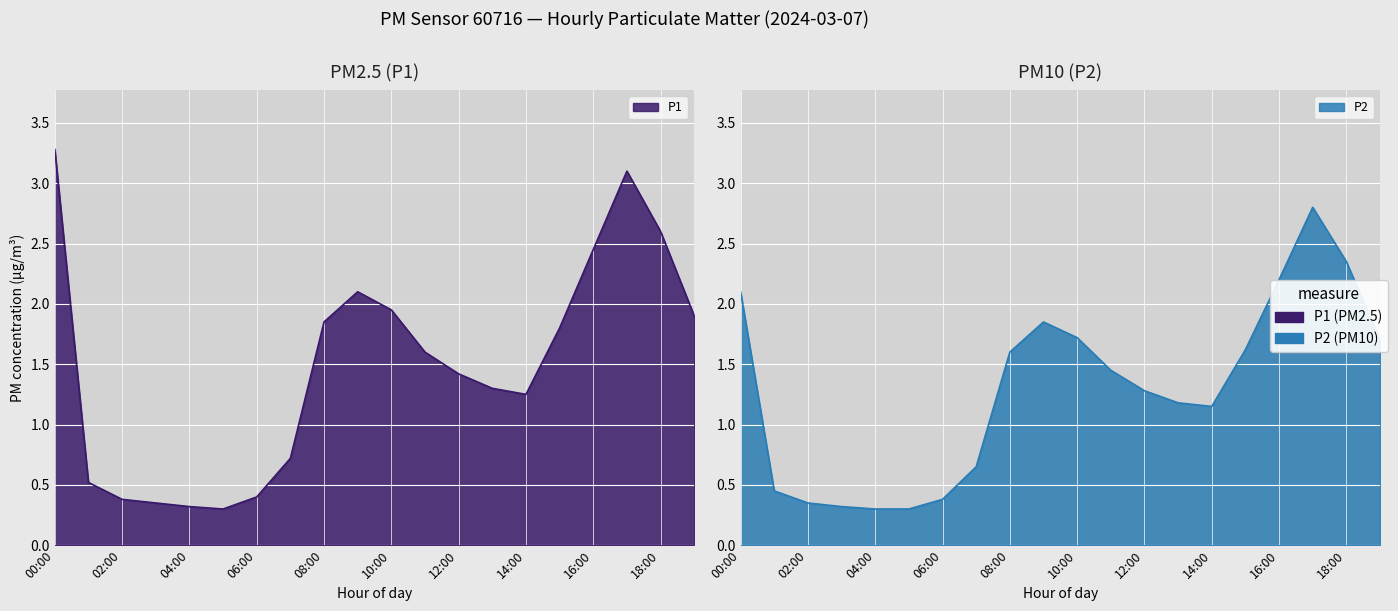

What is the maximum value for P2?

2.8